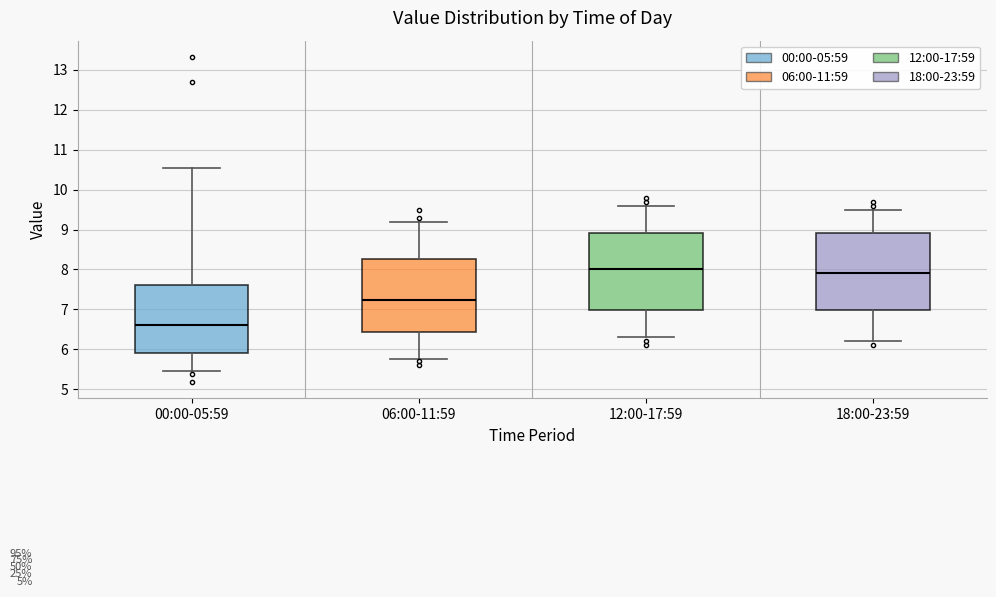

Reading left to right, transcribe this box plot: for each box, give where its median line is, the range the box spans, and where its two whiskers end, as read against the y-axis. The values are not printed on the chart, so give them approximately, as read against the axis.

00:00-05:59: median 6.6, box 5.9 to 7.6, whiskers 5.5 to 10.6
06:00-11:59: median 7.2, box 6.4 to 8.3, whiskers 5.8 to 9.2
12:00-17:59: median 8.0, box 7.0 to 8.9, whiskers 6.3 to 9.6
18:00-23:59: median 7.9, box 7.0 to 8.9, whiskers 6.2 to 9.5